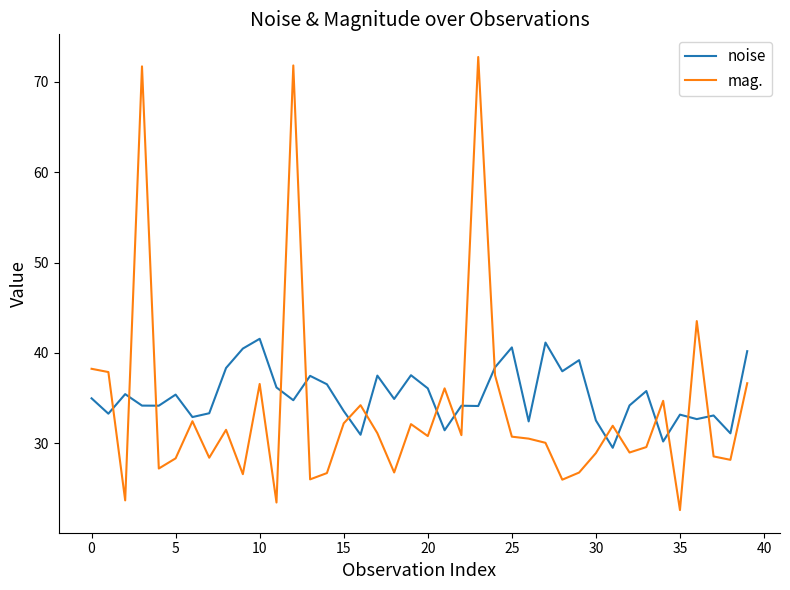

Which series has the widest spread of values?

mag.